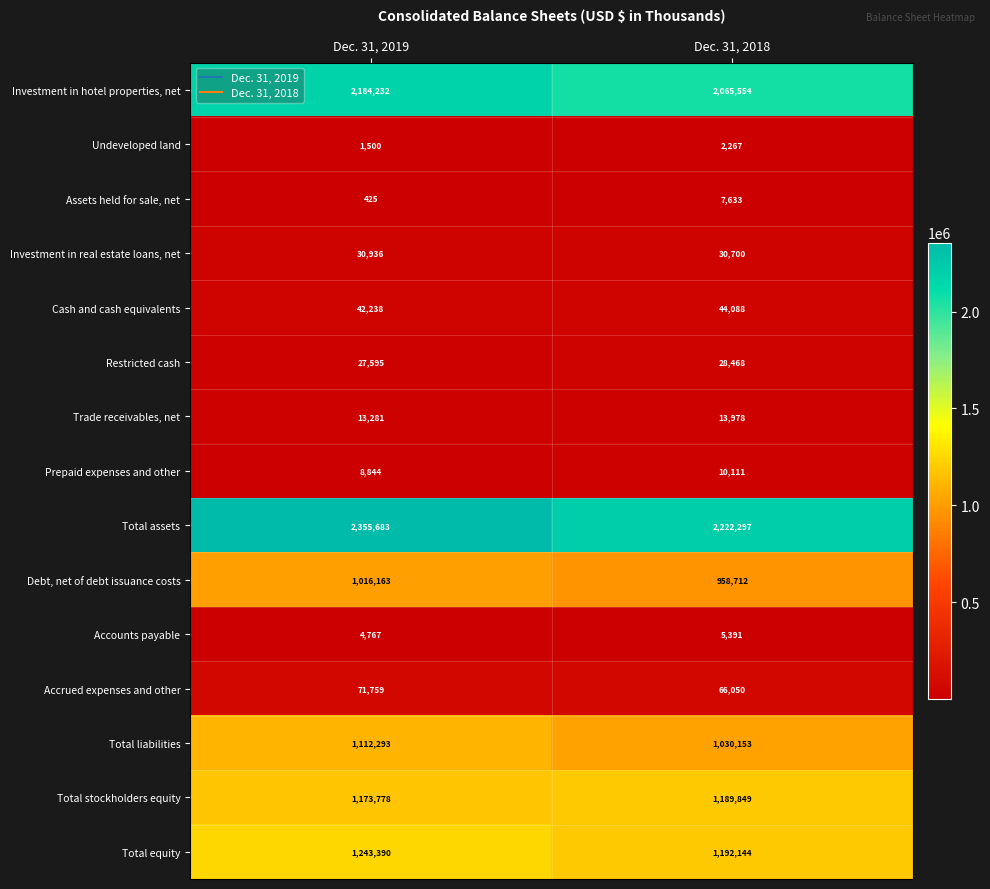

At which label does Investment in real estate loans, net reach its minimum?

Dec. 31, 2018